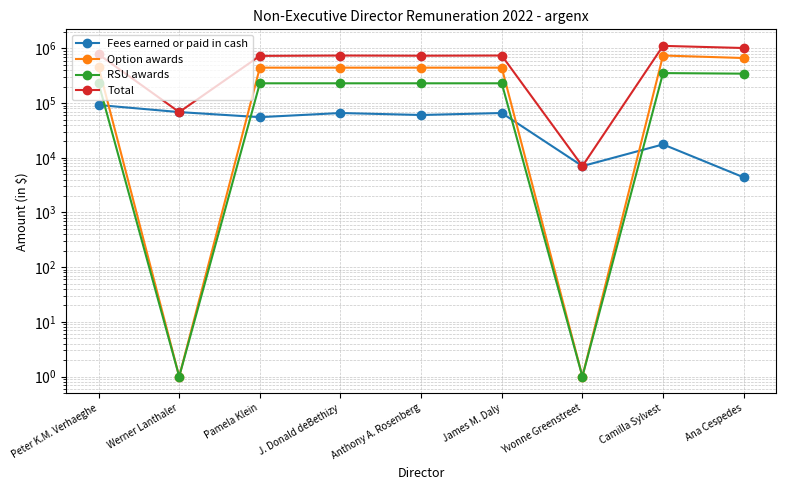

What position from the left is James M. Daly?

6